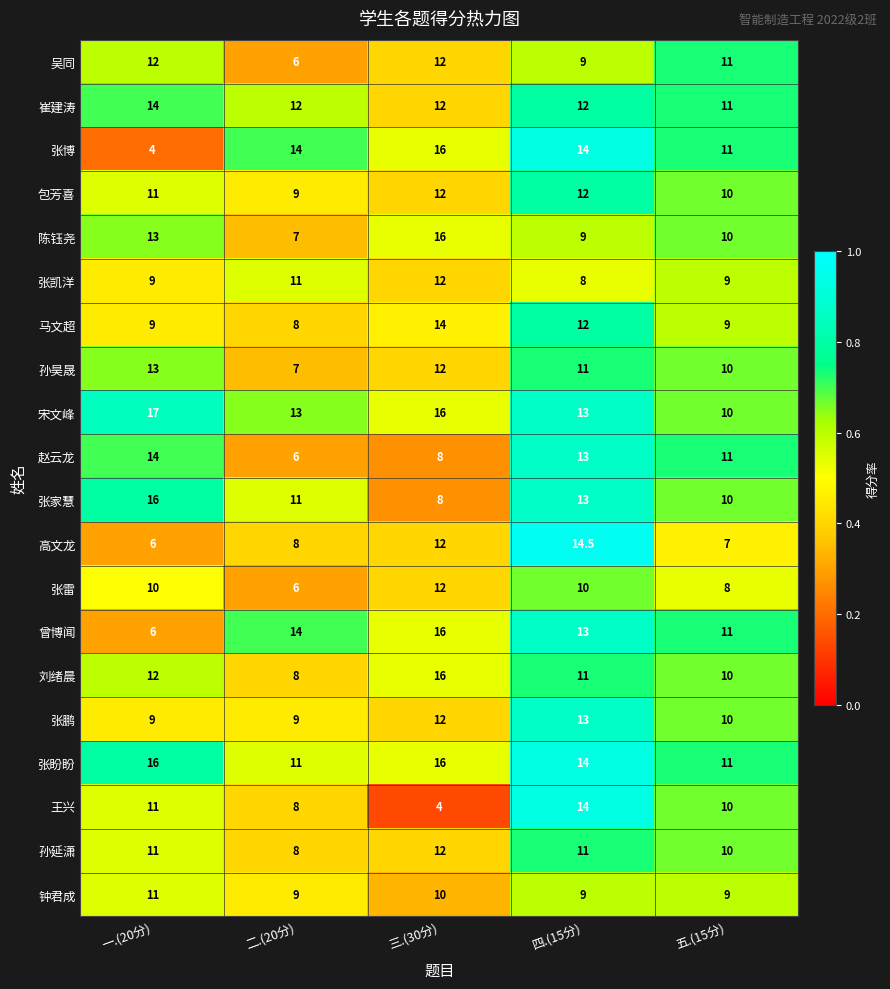

What is the total value across all series at 三.(30分)?

248.0